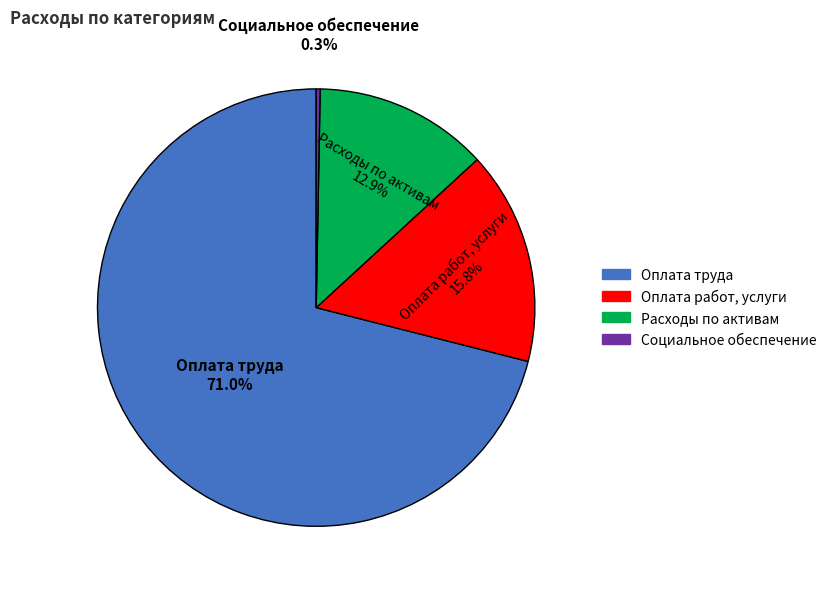

Is the sum of Социальное обеспечение and Оплата работ, услуги greater than half?

No